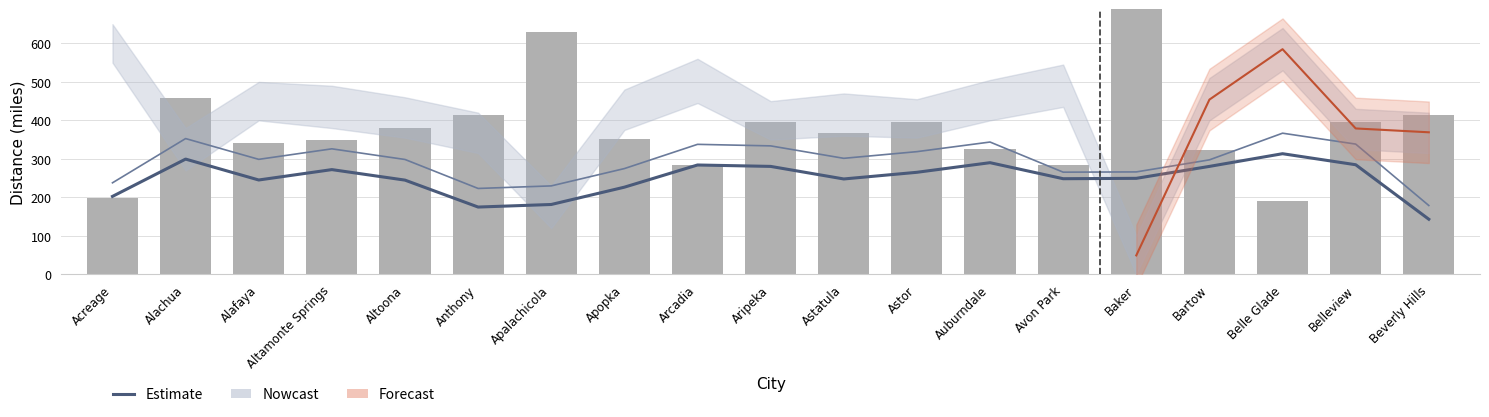

Does the chart contain any negative values?

No